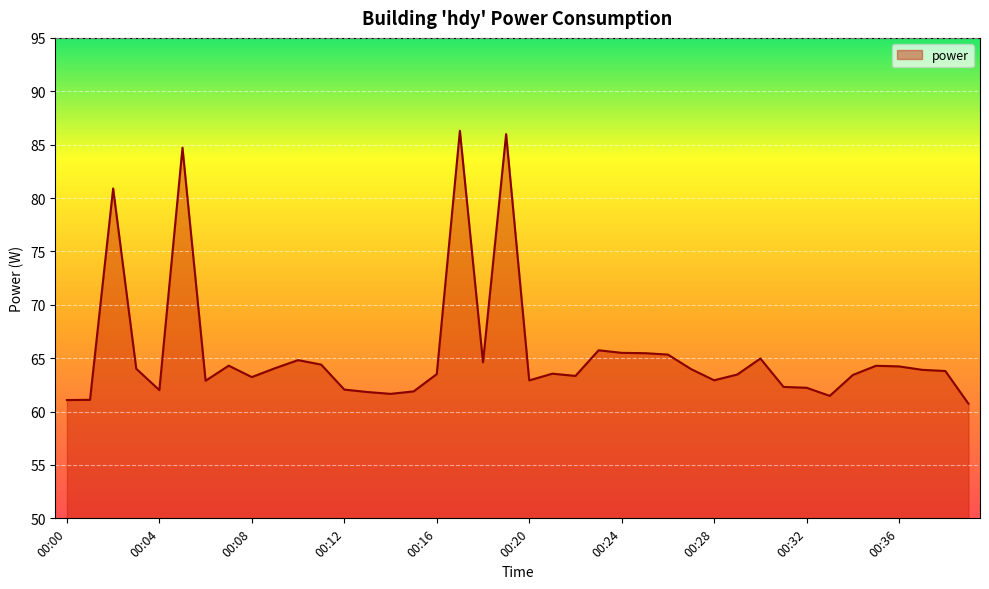

What is the greatest value displayed?

86.3